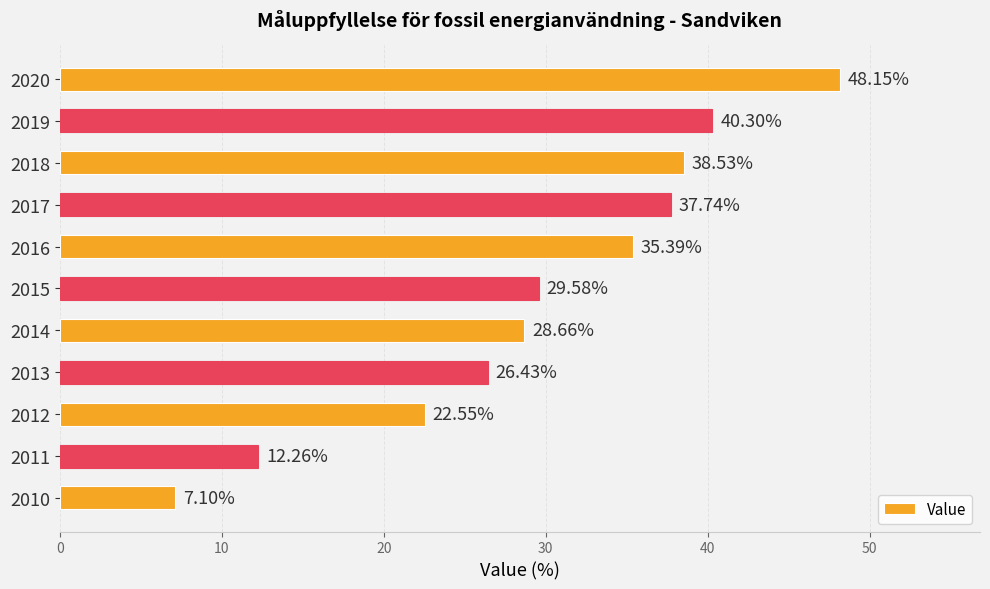

How many data points are above 29?

6